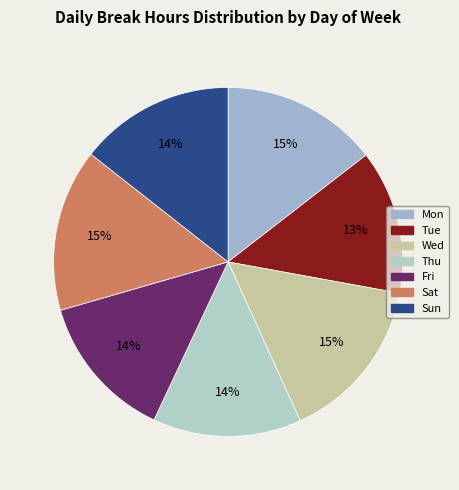

Rank the categories by value from highest to lowest.

Wed, Sat, Mon, Sun, Thu, Fri, Tue